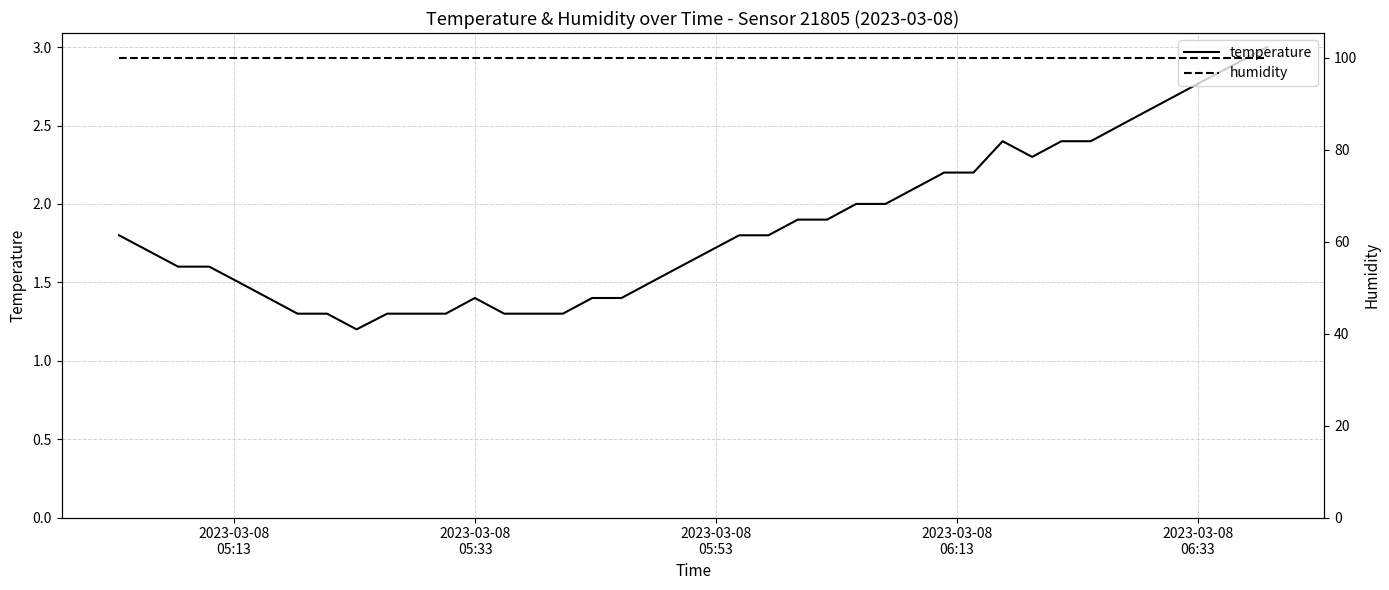

What is the minimum value for temperature?

1.2